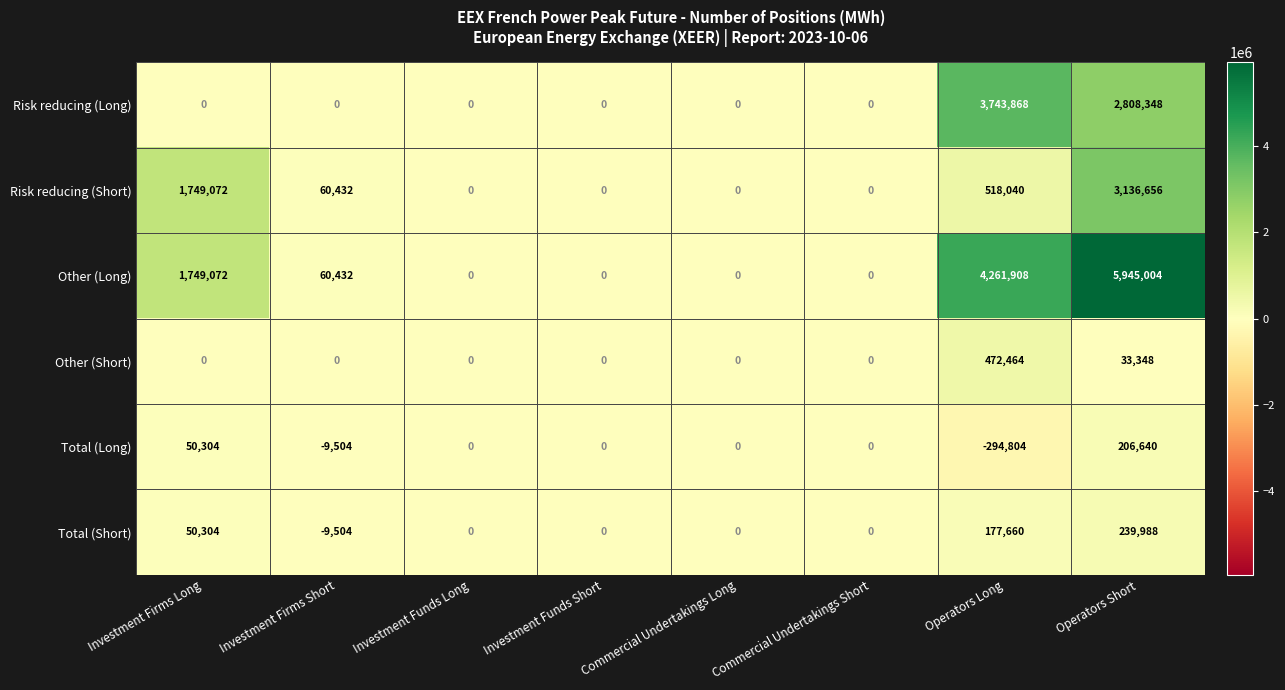

Where does the Other (Long) series first go above 60432?

Investment Firms Long